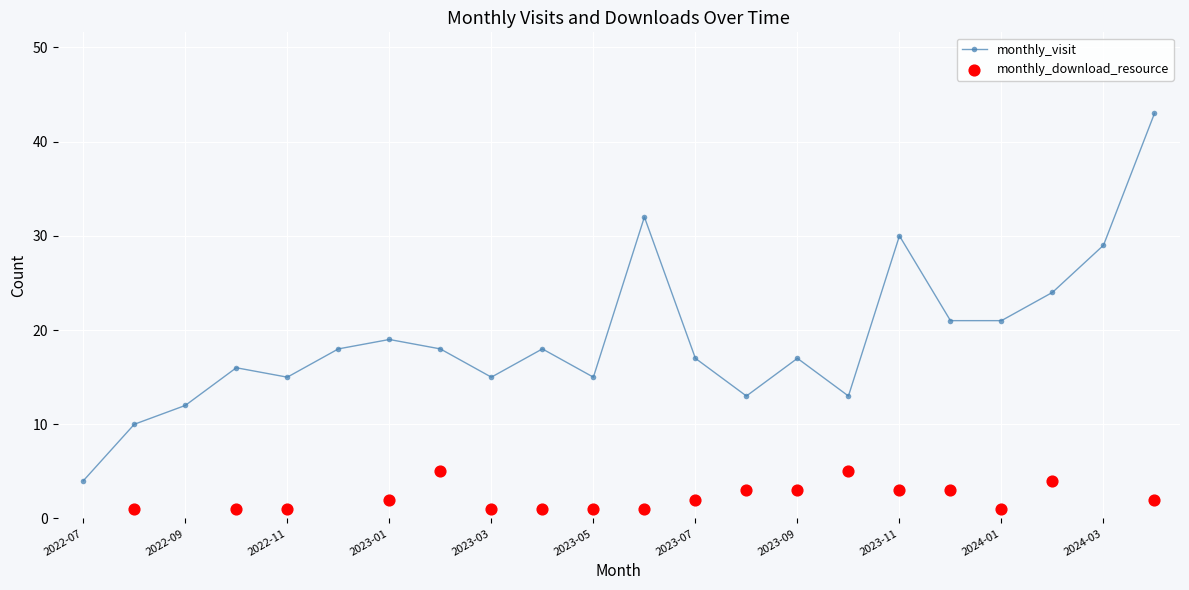

The value of monthly_visit at 2022-09 is 16. True or false?

False